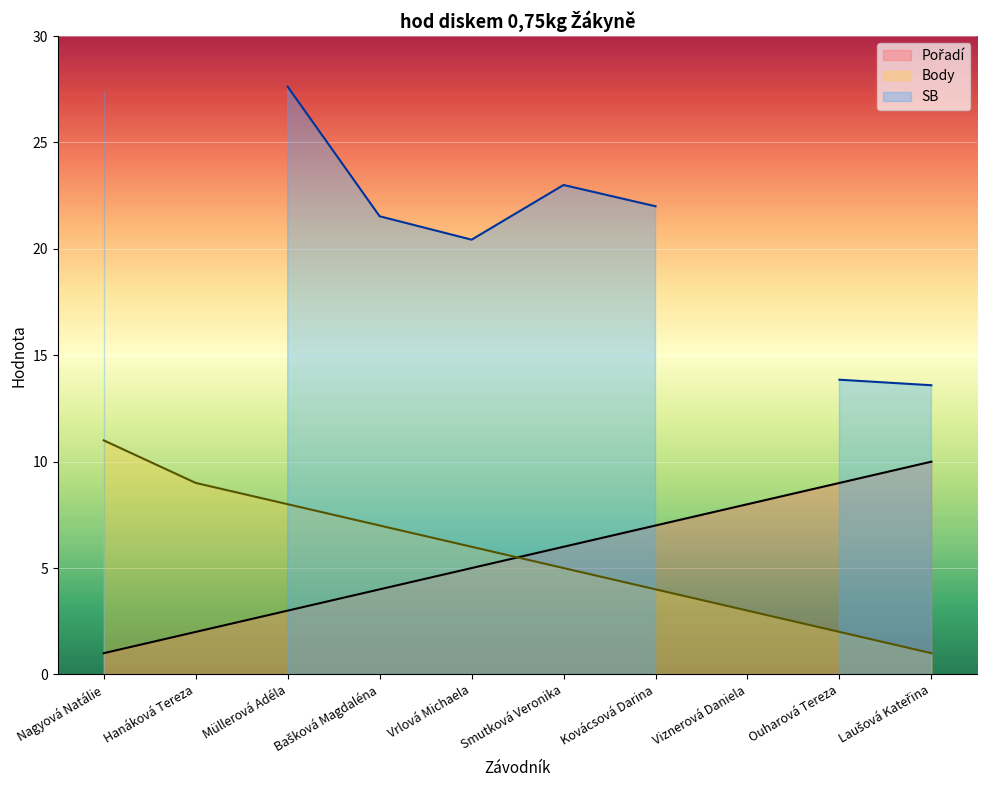

Read the Body value at Bašková Magdaléna, to the nearest 5.

5